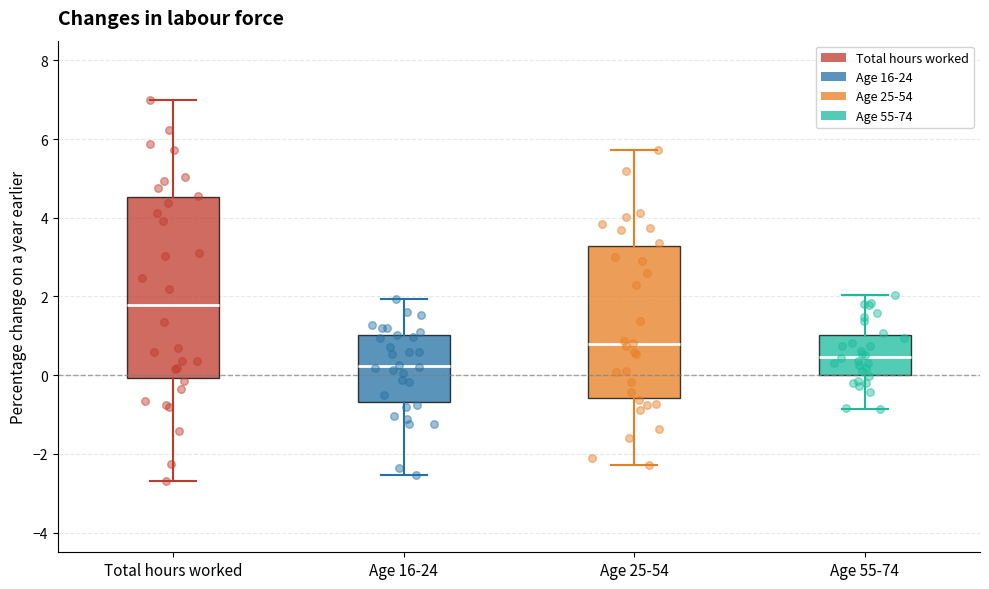

Comparing the boxes themselves (not the whiskers), which one is the tallest?

Total hours worked